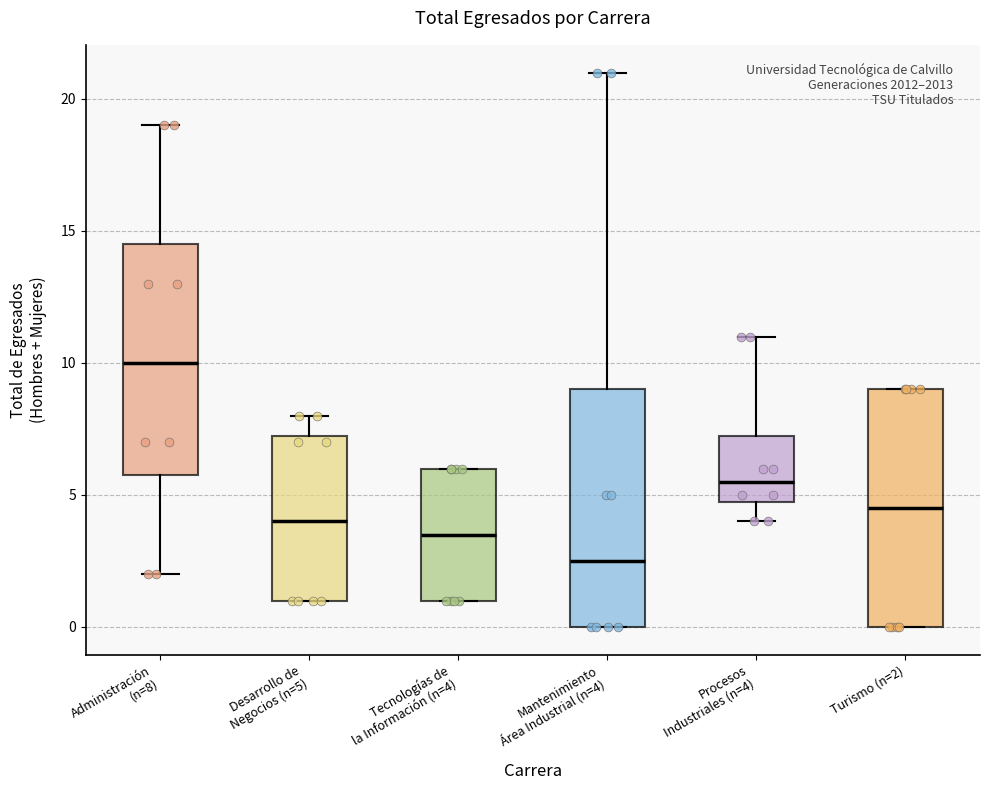

Reading left to right, transcribe this box plot: for each box, give where its median line is, the range the box spans, and where its two whiskers end, as read against the y-axis. The values are not printed on the chart, so give them approximately, as read against the axis.

Administración (n=8): median 10.0, box 6.0 to 14.5, whiskers 2.0 to 19.0
Desarrollo de Negocios (n=5): median 4.0, box 1.0 to 7.5, whiskers 1.0 to 8.0
Tecnologías de la Información (n=4): median 3.5, box 1.0 to 6.0, whiskers 1.0 to 6.0
Mantenimiento Área Industrial (n=4): median 2.5, box 0.0 to 9.0, whiskers 0.0 to 21.0
Procesos Industriales (n=4): median 5.5, box 5.0 to 7.5, whiskers 4.0 to 11.0
Turismo (n=2): median 4.5, box 0.0 to 9.0, whiskers 0.0 to 9.0